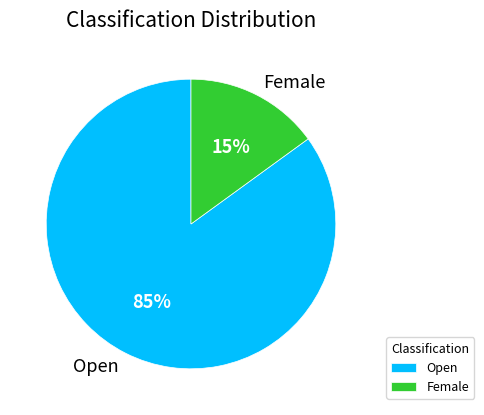

Which category has the biggest portion of the pie?

Open